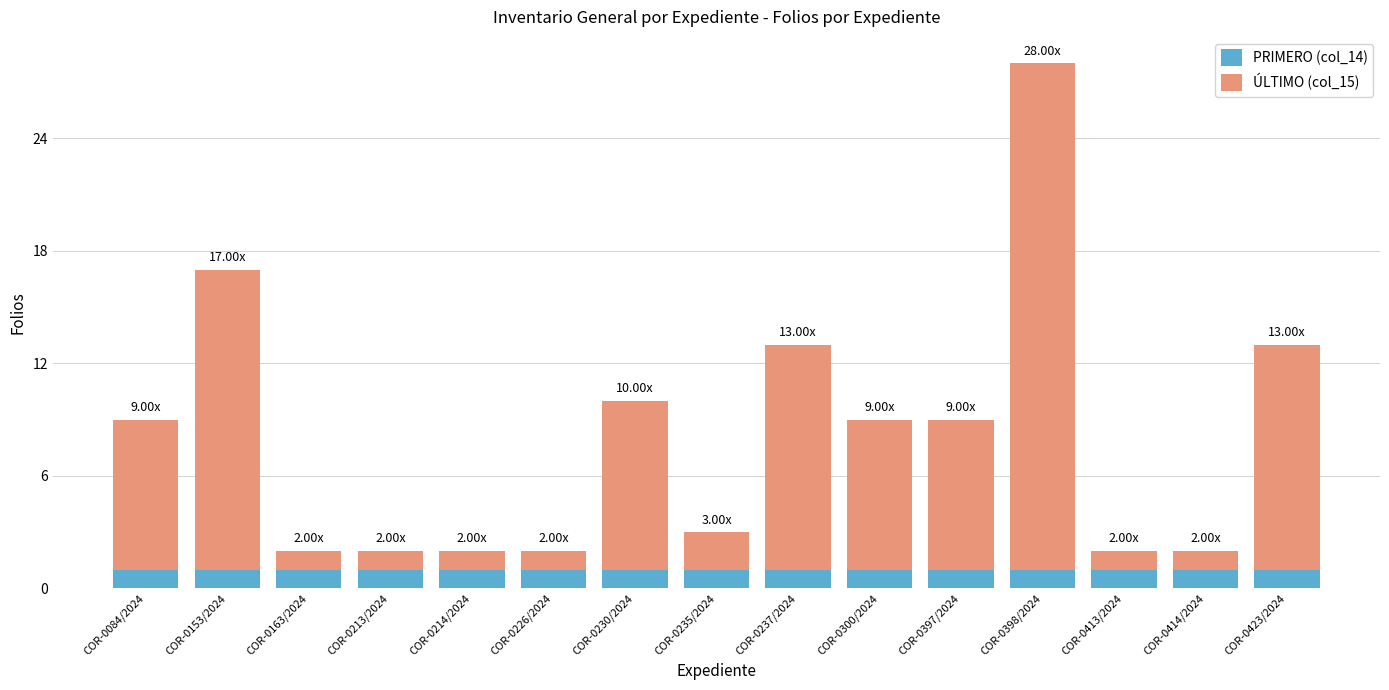

At which category is the sum across all series the highest?

COR-0398/2024